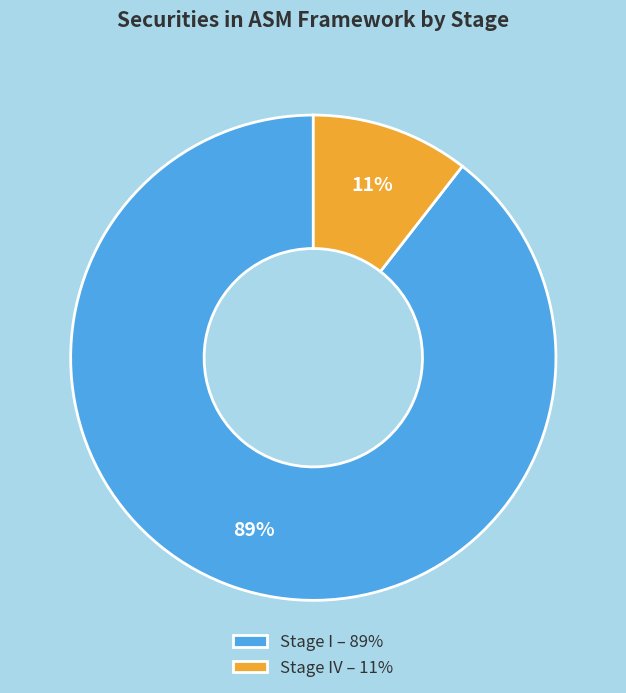

Which slice is the smallest?

Stage IV – 11%